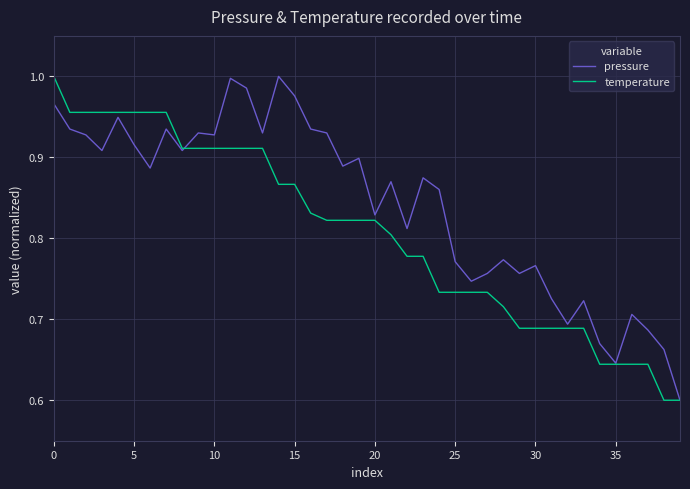

Which series has the largest total across all categories?

pressure